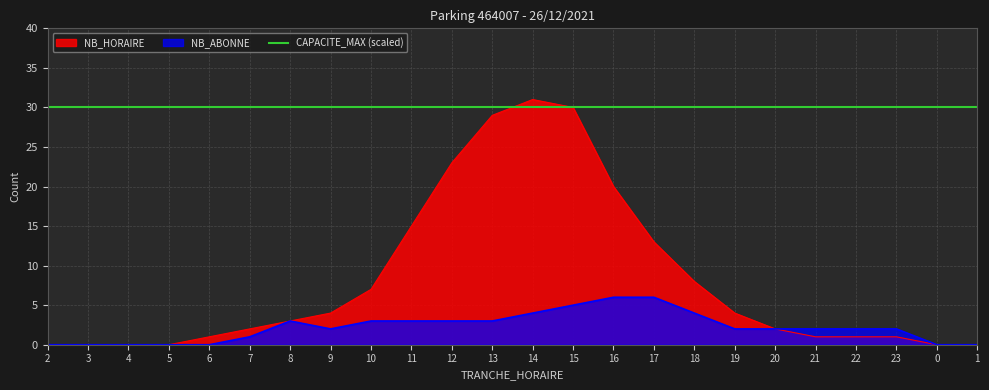

Which category has the highest value in the NB_HORAIRE series?

14